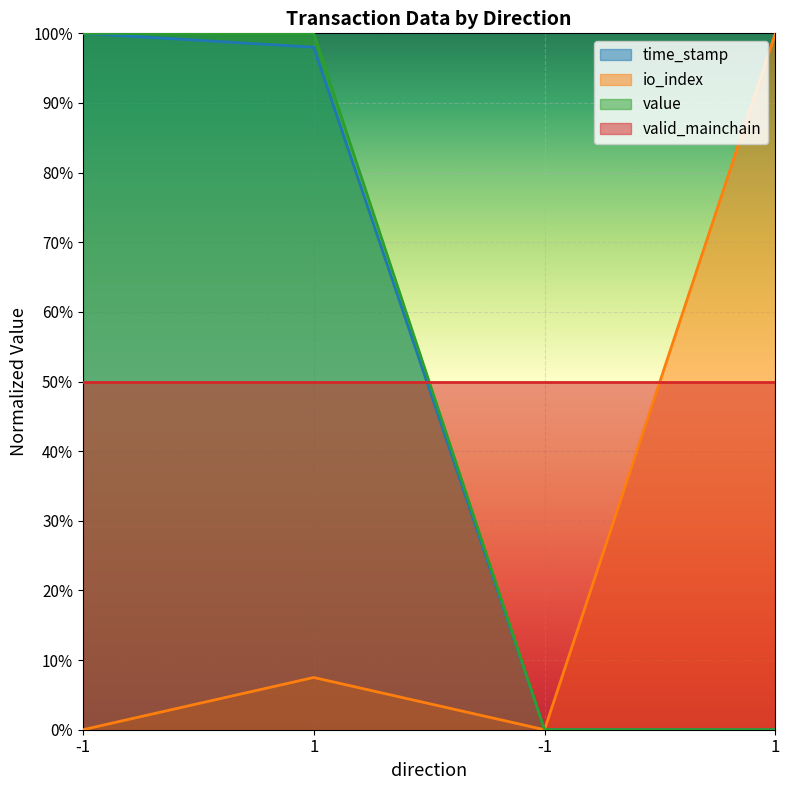

What are all the series names shown in the legend?

time_stamp, io_index, value, valid_mainchain